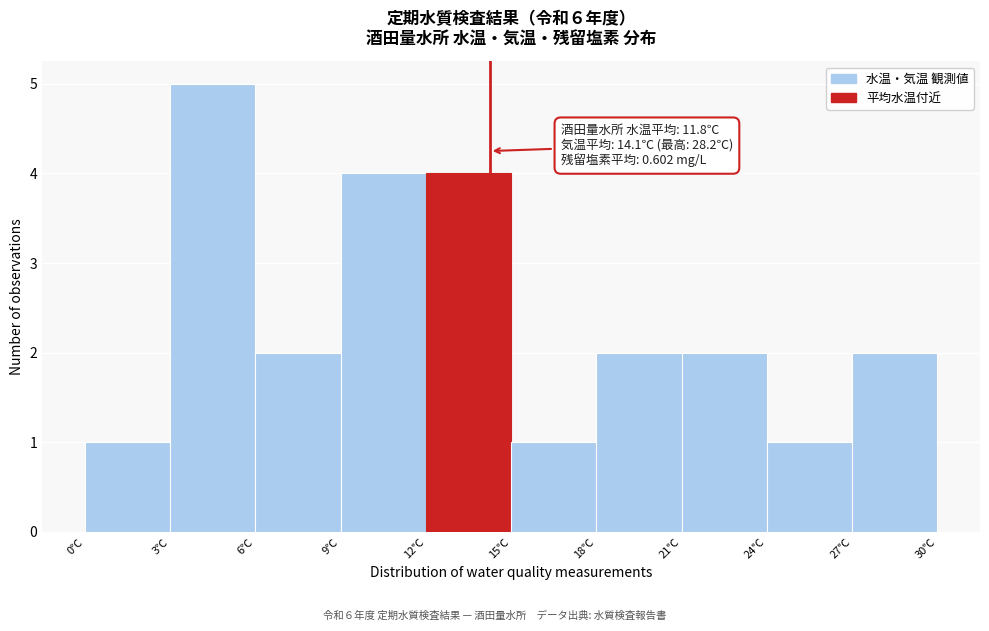

Which range on the x-axis has the tallest bar?

3 to 6